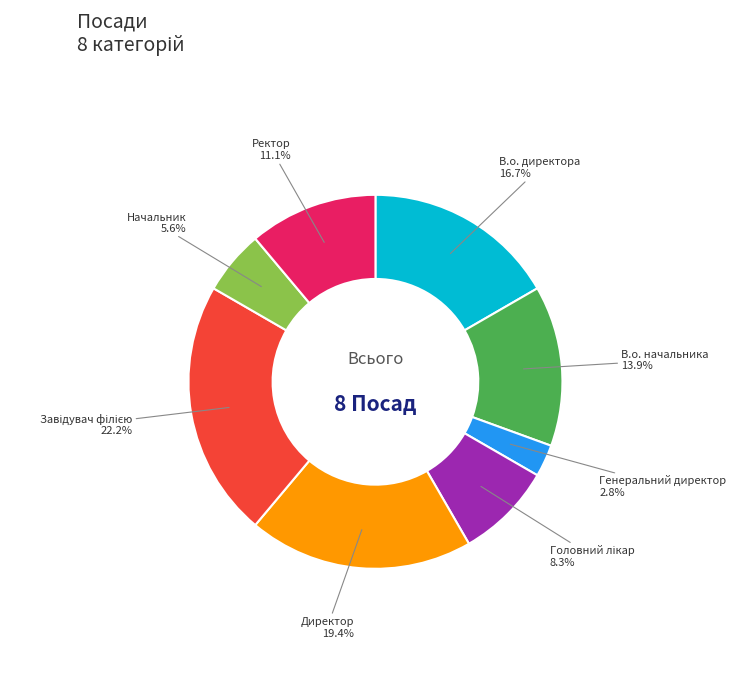

Is there a majority slice in this chart?

No